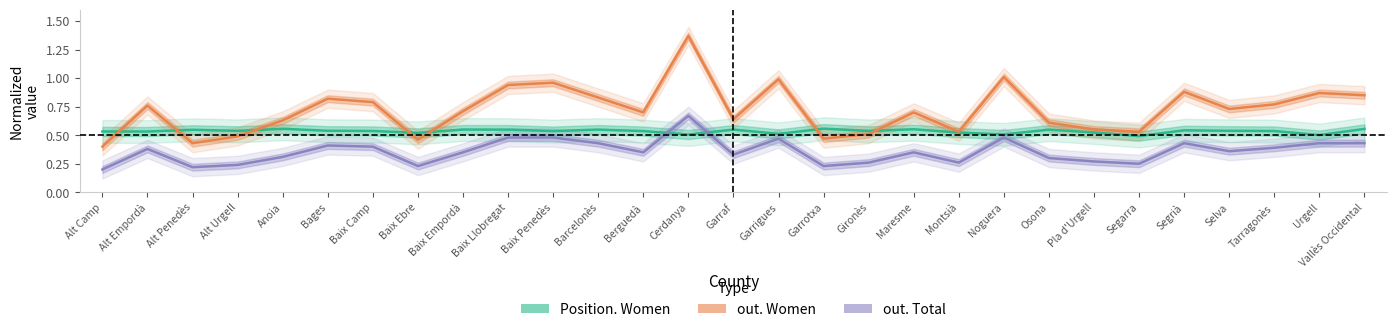

True or false: Position. Women has a value of 0.5 at Alt Camp.

True